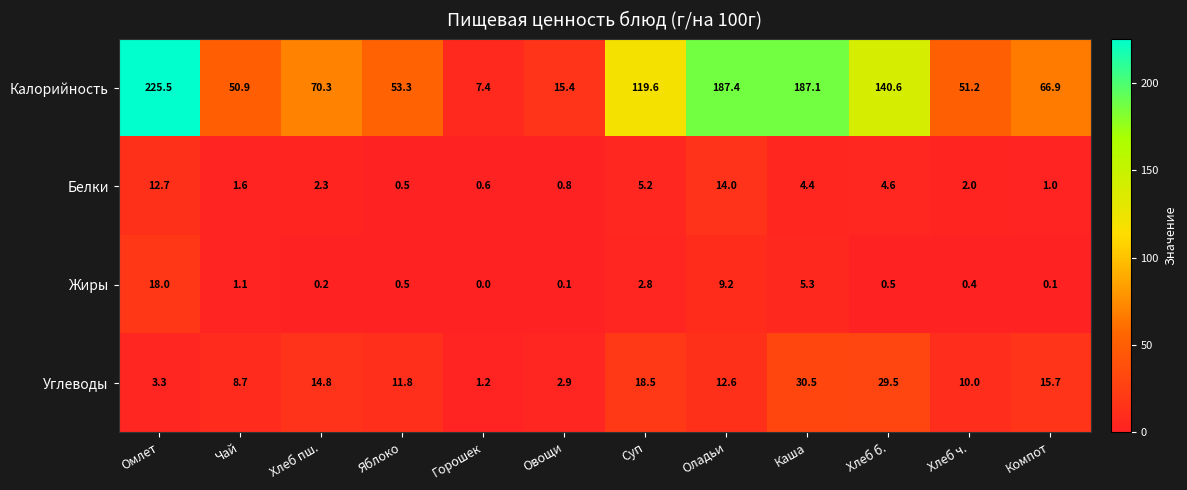

Which series has the widest spread of values?

Калорийность